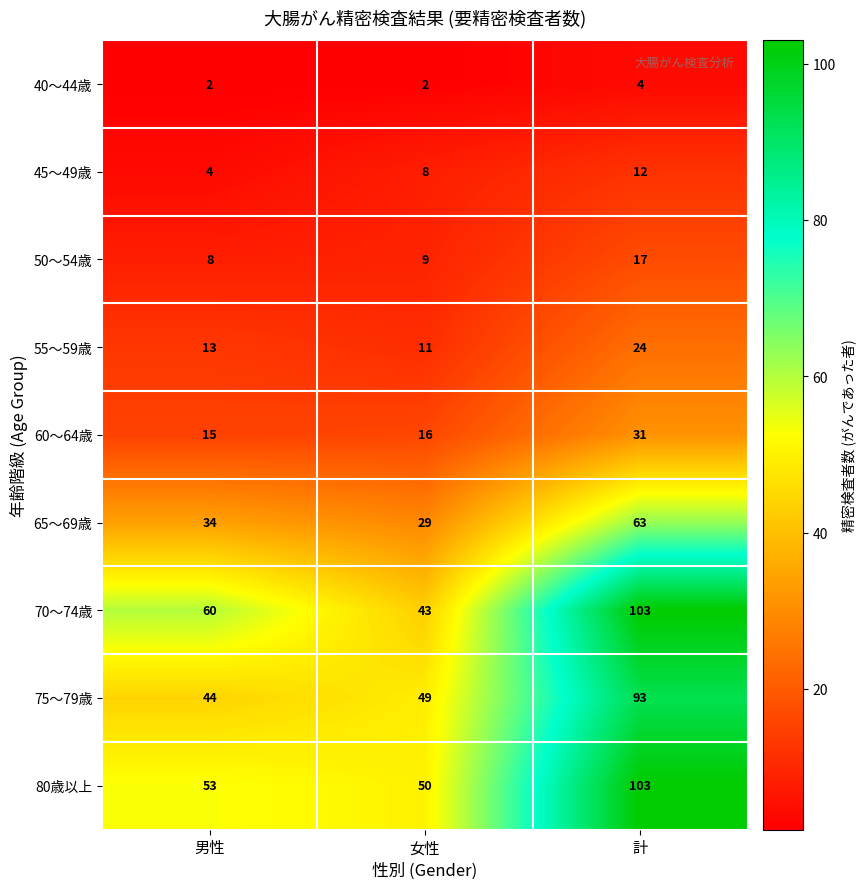

What is the approximate value of 75～79歳 at 男性?

44